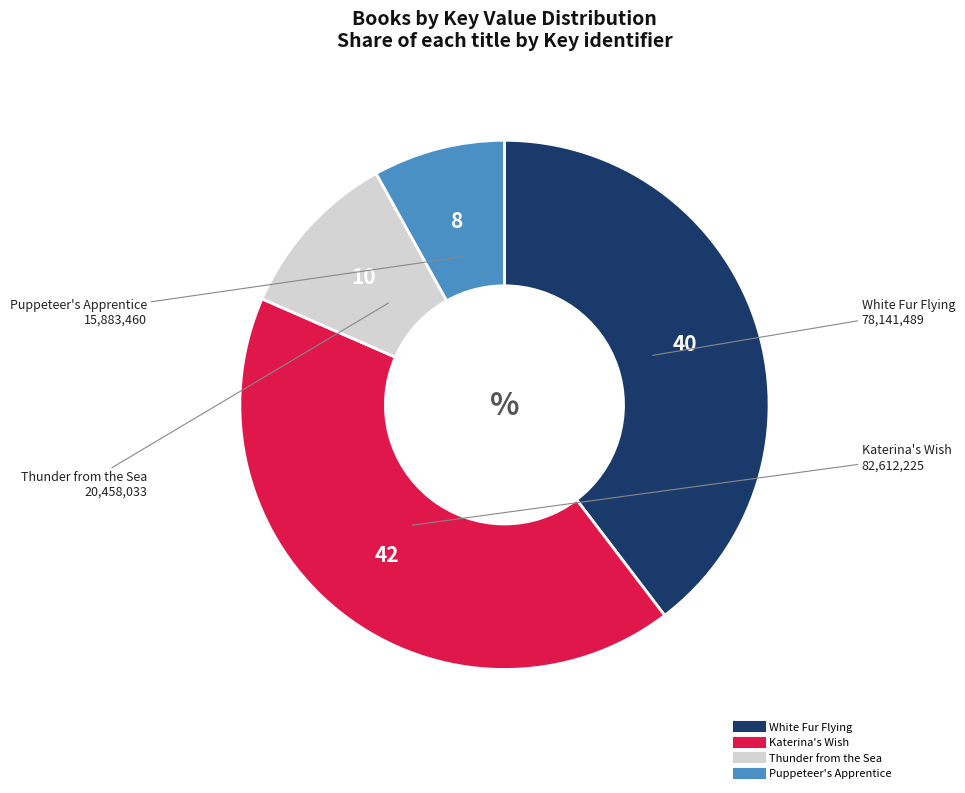

Count the number of slices in the pie.

4